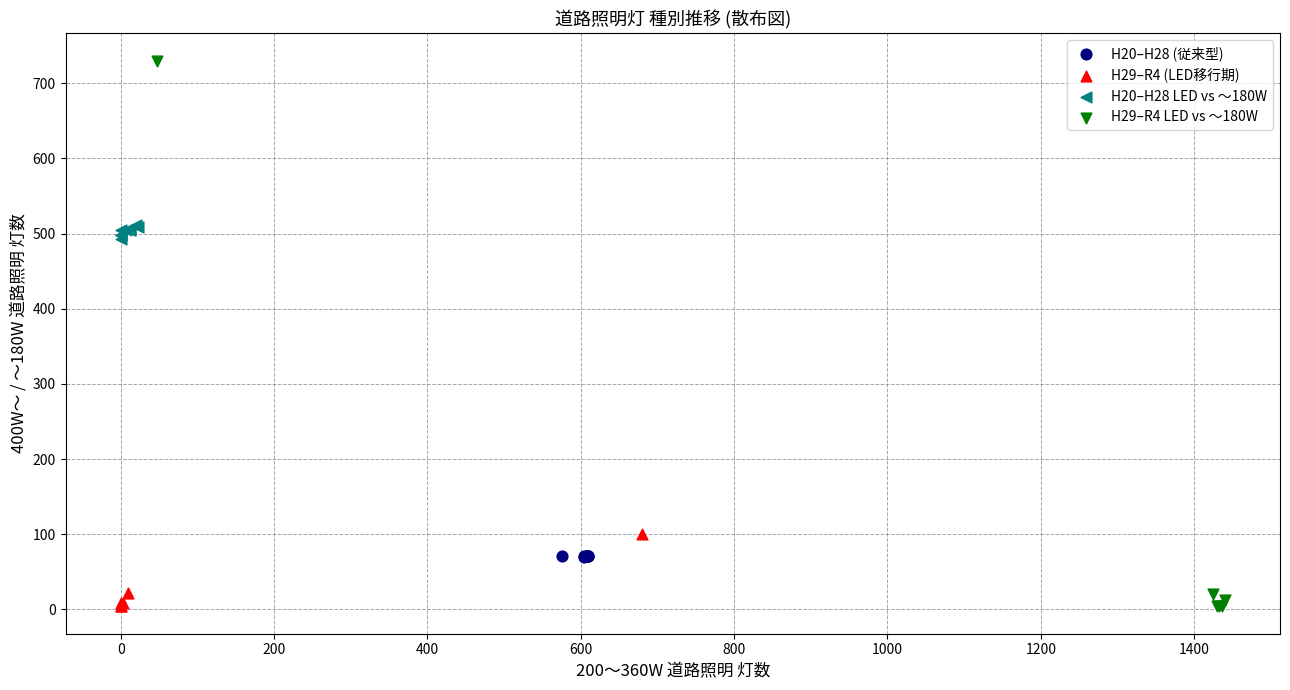

Which series has the largest Y range (max minus min)?

H29–R4 LED vs ～180W